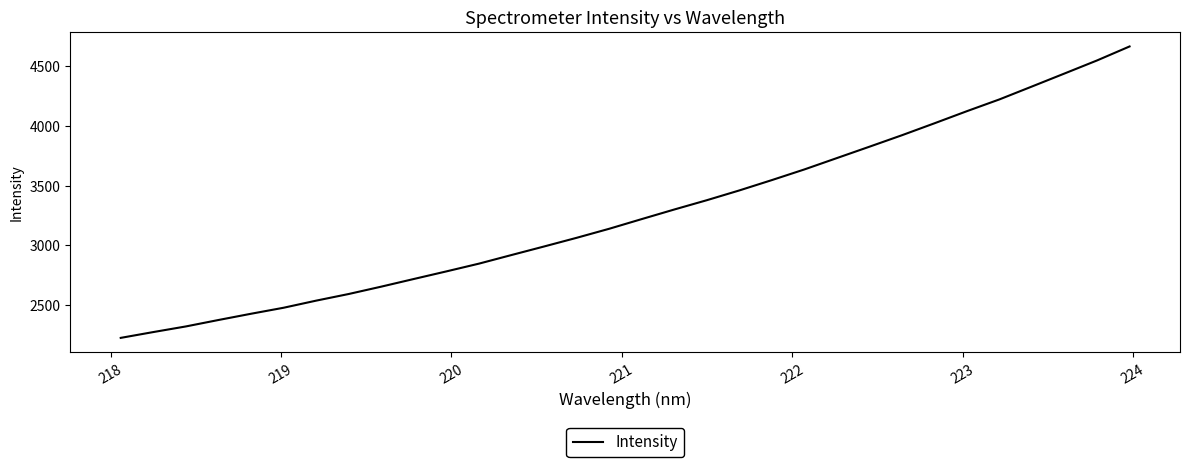

What is the maximum value shown in the chart?

4664.1